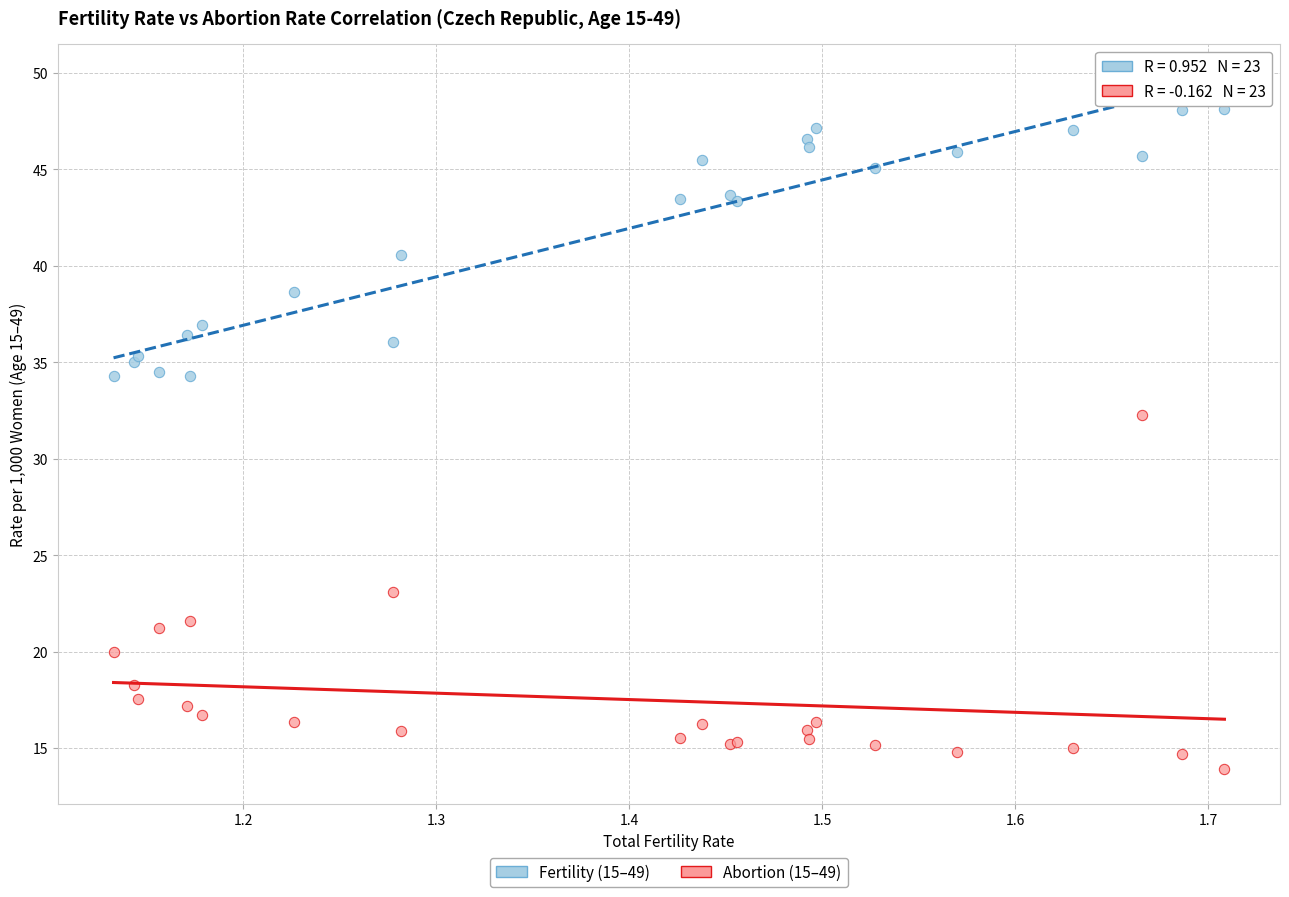

Across all series, what Y value is closest to 31?

32.3